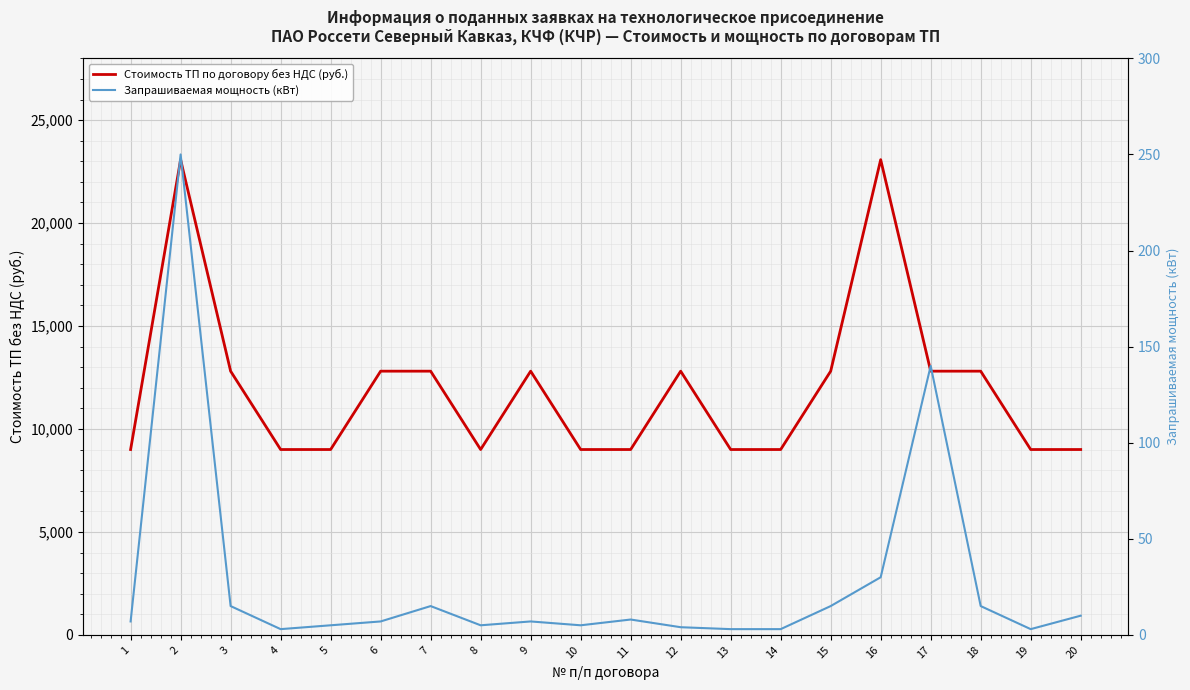

Count the Стоимость ТП по договору без НДС (руб.) values in the range 9003 to 12808.

18